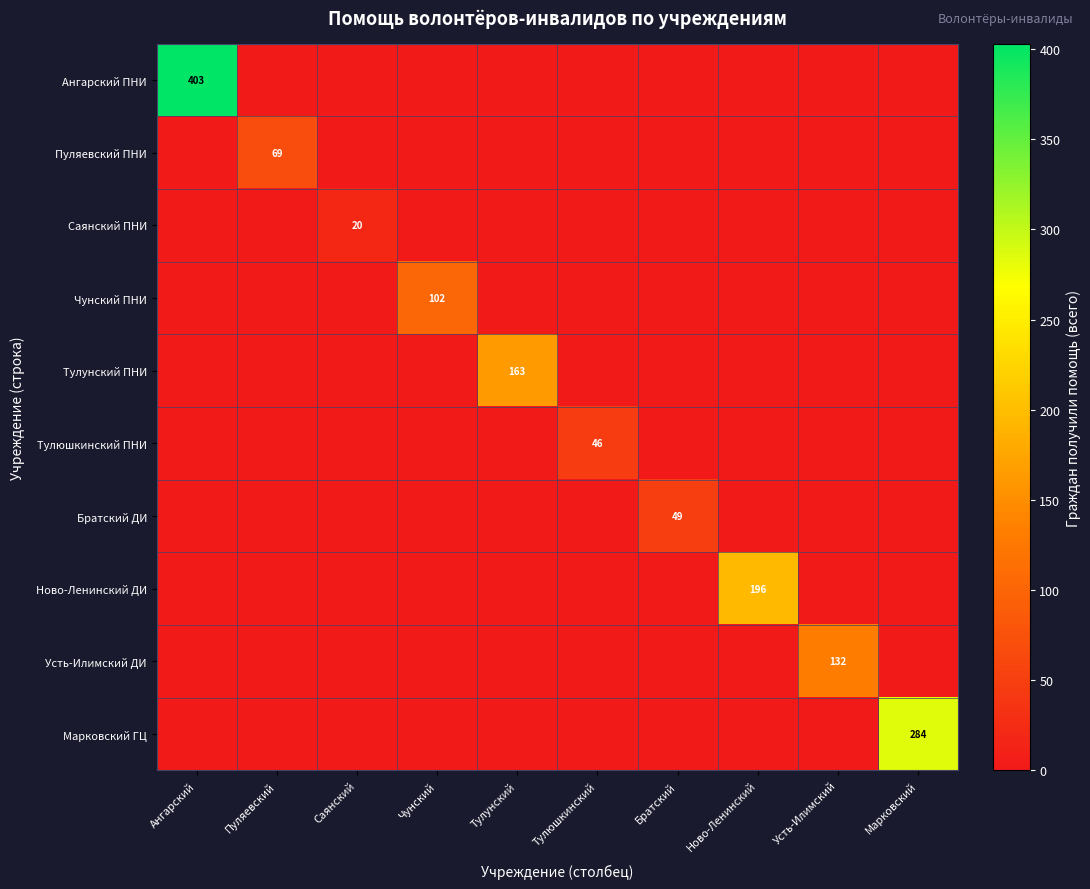

At Братский, list the series in order from largest to smallest.

Братский ДИ, Ангарский ПНИ, Пуляевский ПНИ, Саянский ПНИ, Чунский ПНИ, Тулунский ПНИ, Тулюшкинский ПНИ, Ново-Ленинский ДИ, Усть-Илимский ДИ, Марковский ГЦ